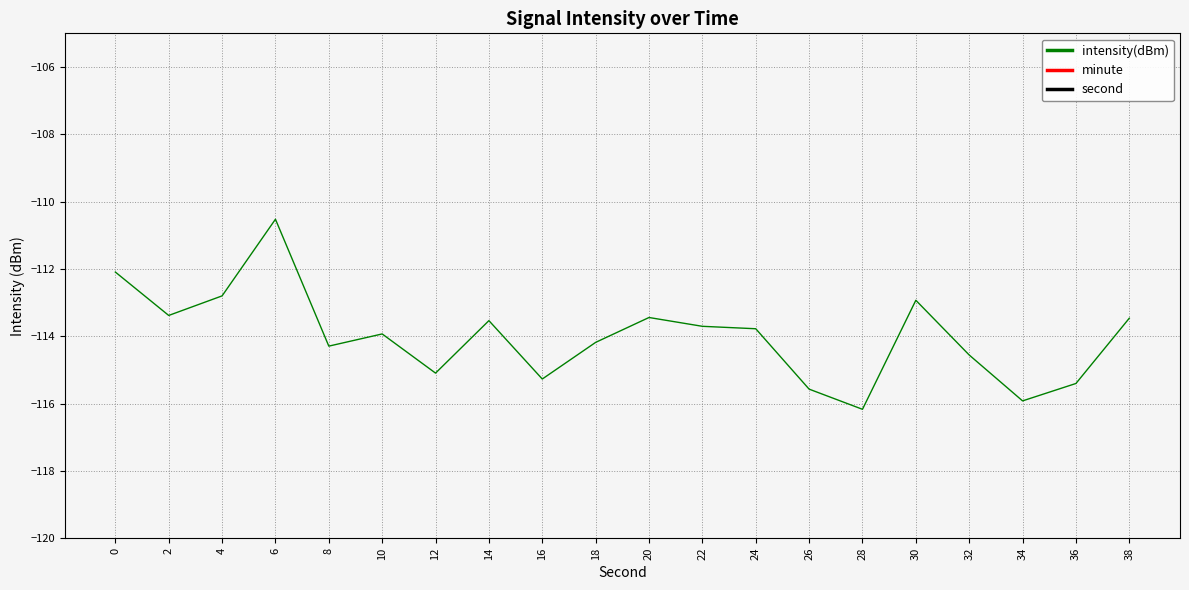

Reading right to left, extract all data points from this chart.

intensity(dBm): -113.5	-115.4	-115.9	-114.6	-112.9	-116.2	-115.6	-113.8	-113.7	-113.4	-114.2	-115.3	-113.5	-115.1	-113.9	-114.3	-110.5	-112.8	-113.4	-112.1
minute: 0.0	0.0	0.0	0.0	0.0	0.0	0.0	0.0	0.0	0.0	0.0	0.0	0.0	0.0	0.0	0.0	0.0	0.0	0.0	0.0
second: 38.0	36.0	34.0	32.0	30.0	28.0	26.0	24.0	22.0	20.0	18.0	16.0	14.0	12.0	10.0	8.0	6.0	4.0	2.0	0.0